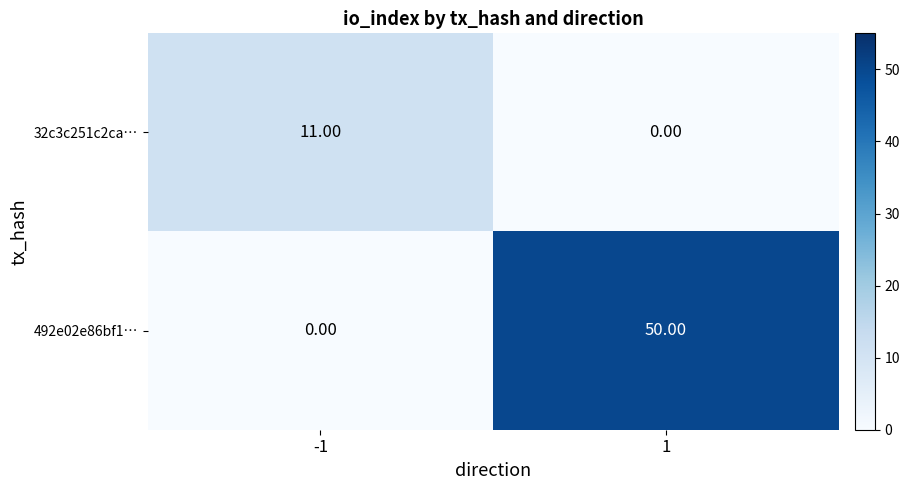

What is the difference between the maximum and minimum values in the 492e02e86bf1… series?

50